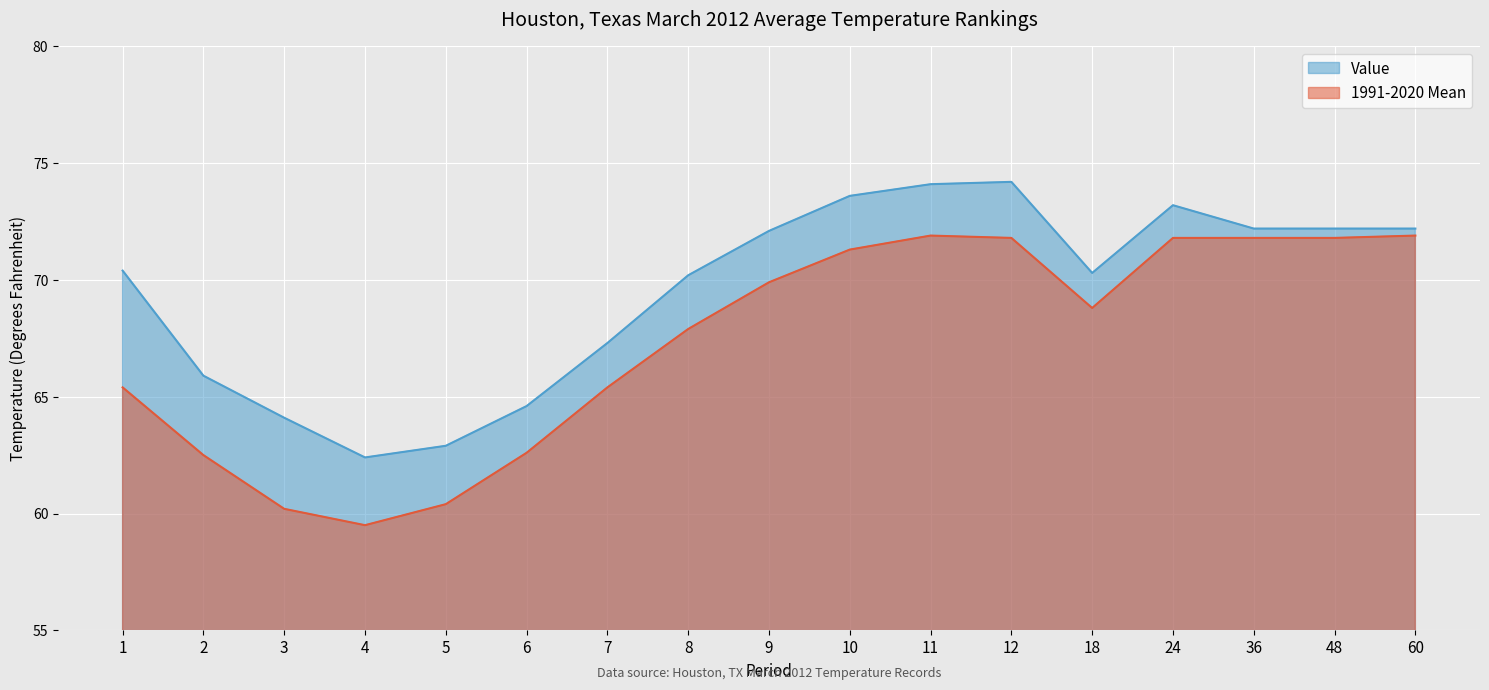

List the labels in order of 1991-2020 Mean value, smallest first.

4, 3, 5, 2, 6, 1, 7, 8, 18, 9, 10, 12, 24, 36, 48, 11, 60